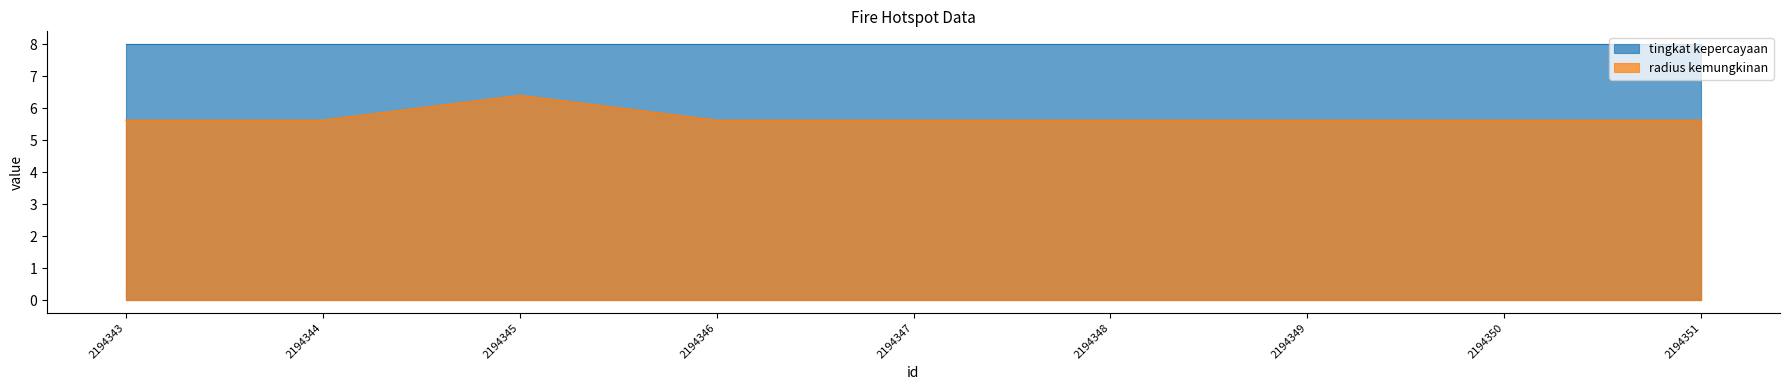

Does the chart display data point markers on the line(s)?

No